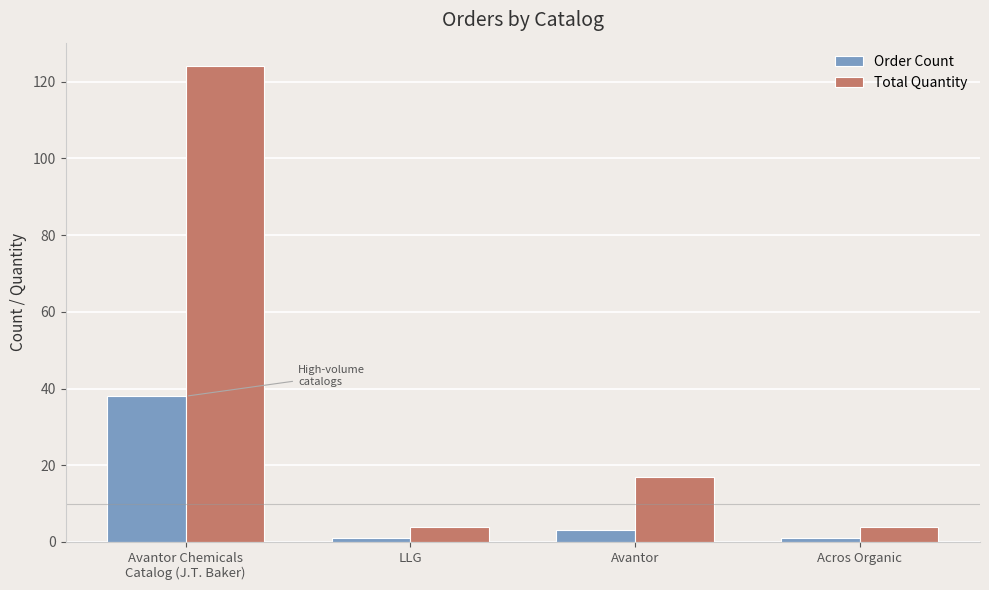

What is the maximum value shown in the chart?

124